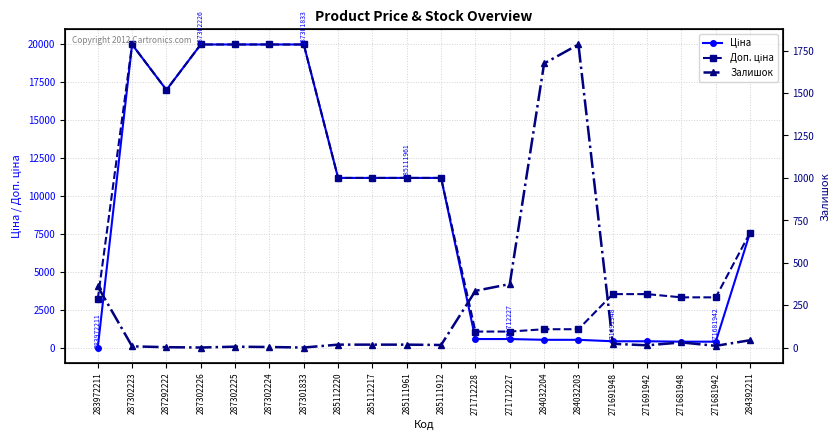

What is the average value of the Доп. ціна series?

9537.0